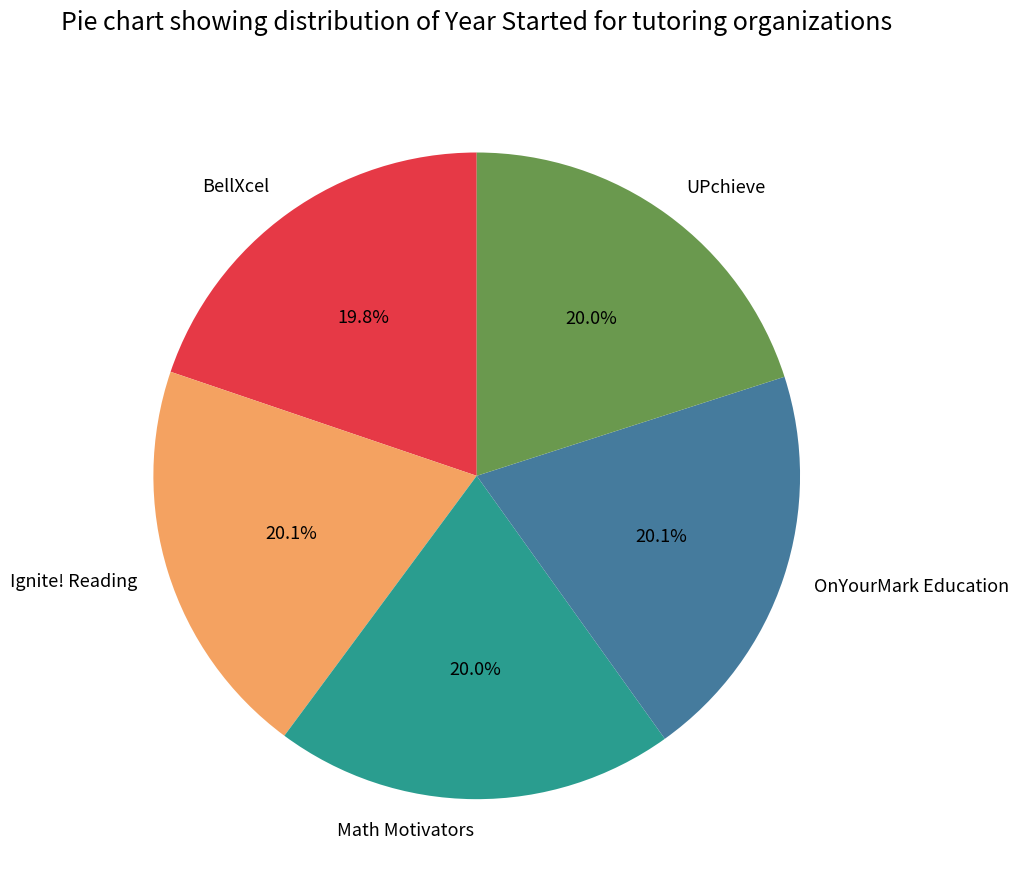

To the nearest percent, what percentage of the pie is UPchieve?

20%